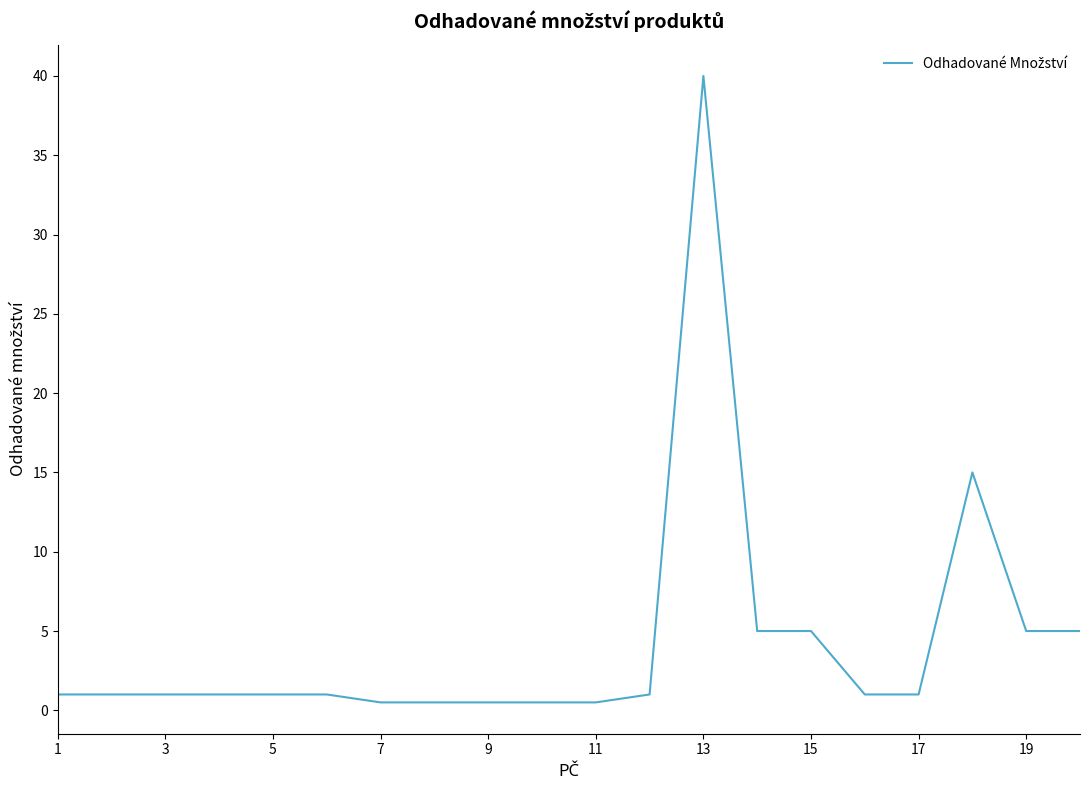

What is the greatest value displayed?

40.0